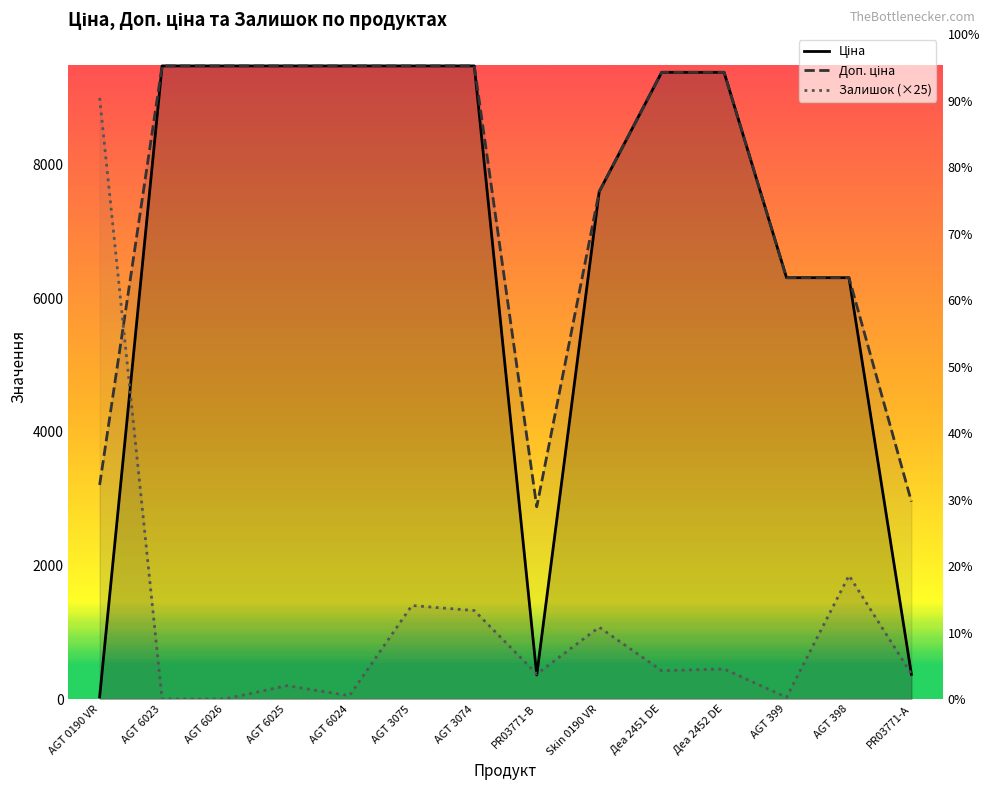

Rank the categories by Доп. ціна value from highest to lowest.

AGT 6023, AGT 6026, AGT 6025, AGT 6024, AGT 3075, AGT 3074, Деа 2451 DE, Деа 2452 DE, Skin 0190 VR, AGT 399, AGT 398, AGT 0190 VR, PR03771-А, PR03771-B